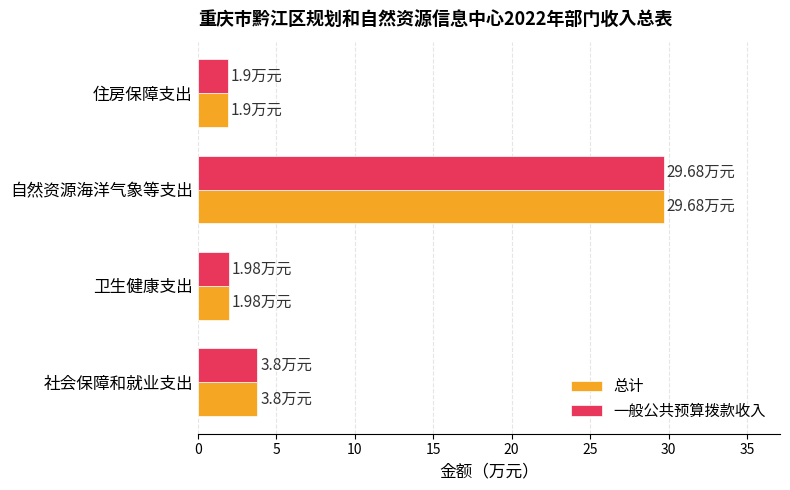

What is the highest value of the 一般公共预算拨款收入 series?

29.7